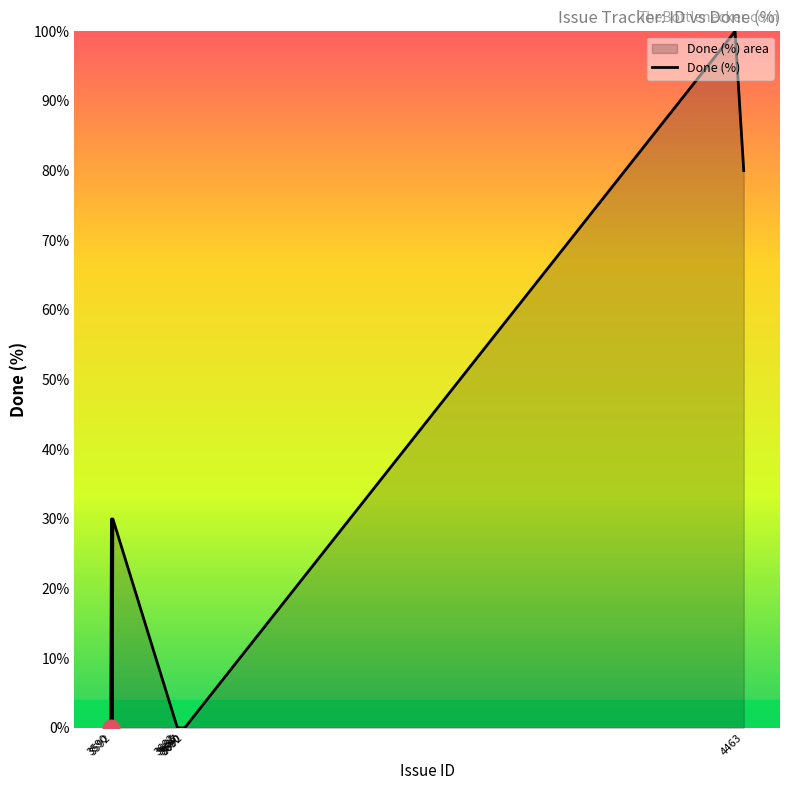

What is the greatest value displayed?

100